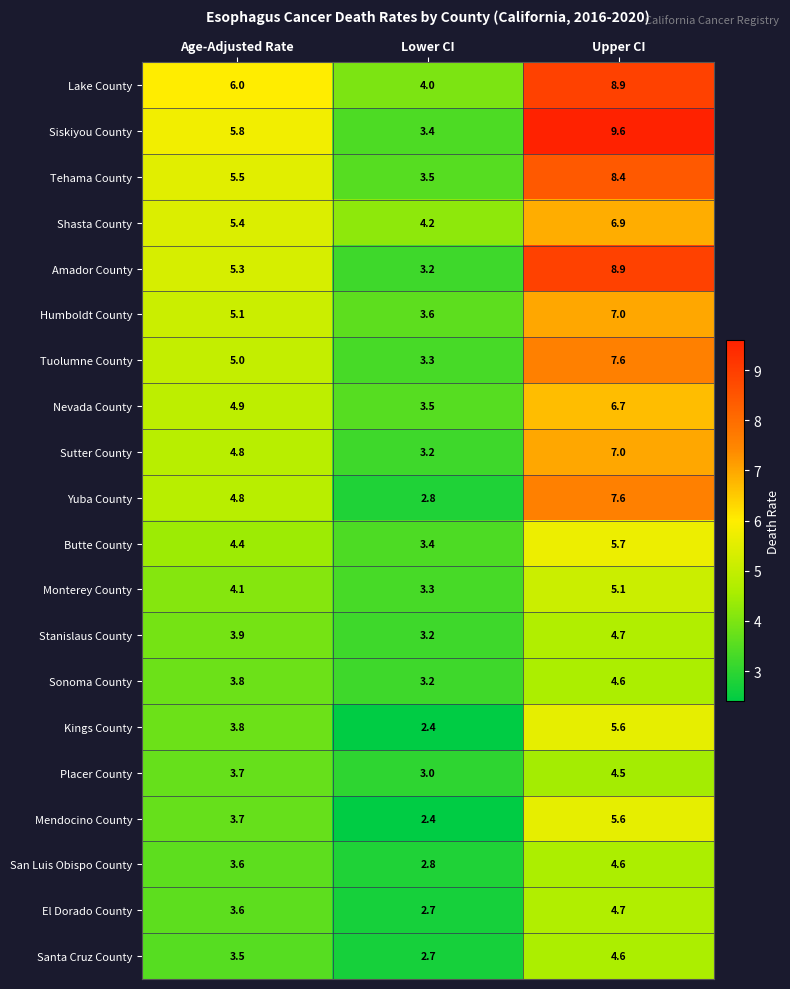

Which series changed the most between Age-Adjusted Rate and Lower CI?

Siskiyou County